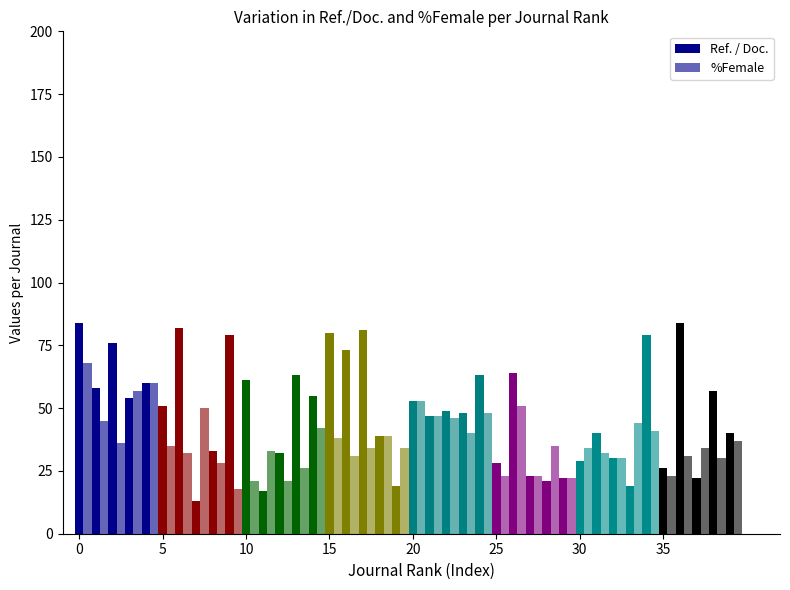

How many data points in %Female are above 35?

18